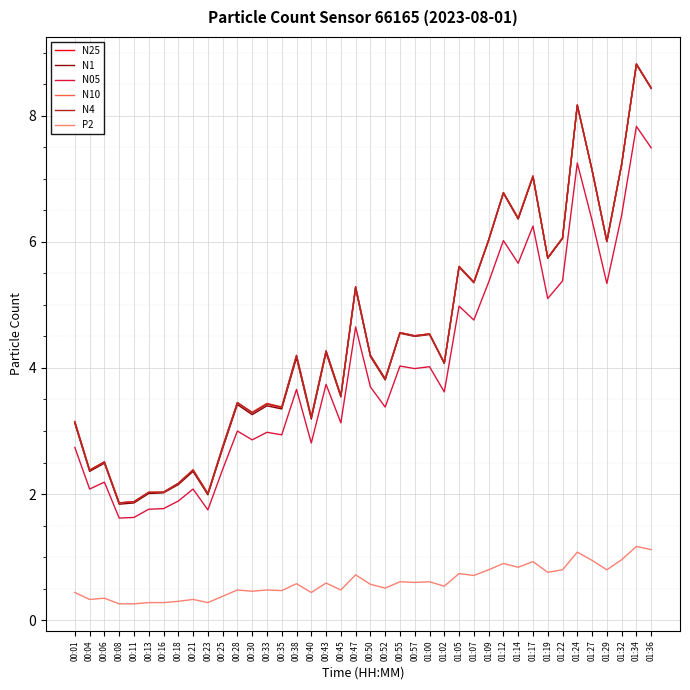

At which category does N4 reach its first local valley?

00:04